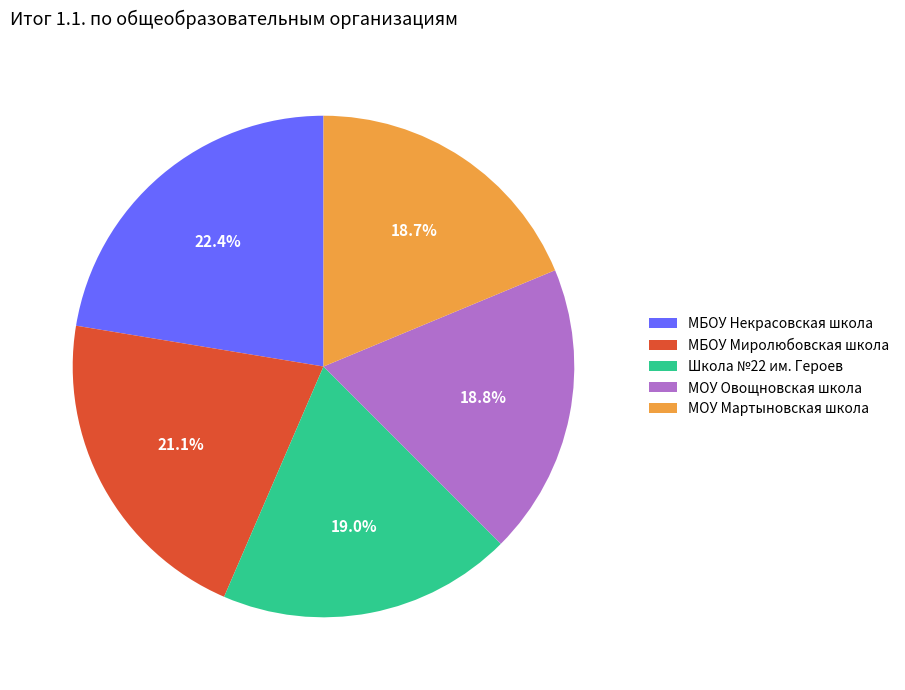

The Школа №22 им. Героев slice represents 19% of the pie. True or false?

True